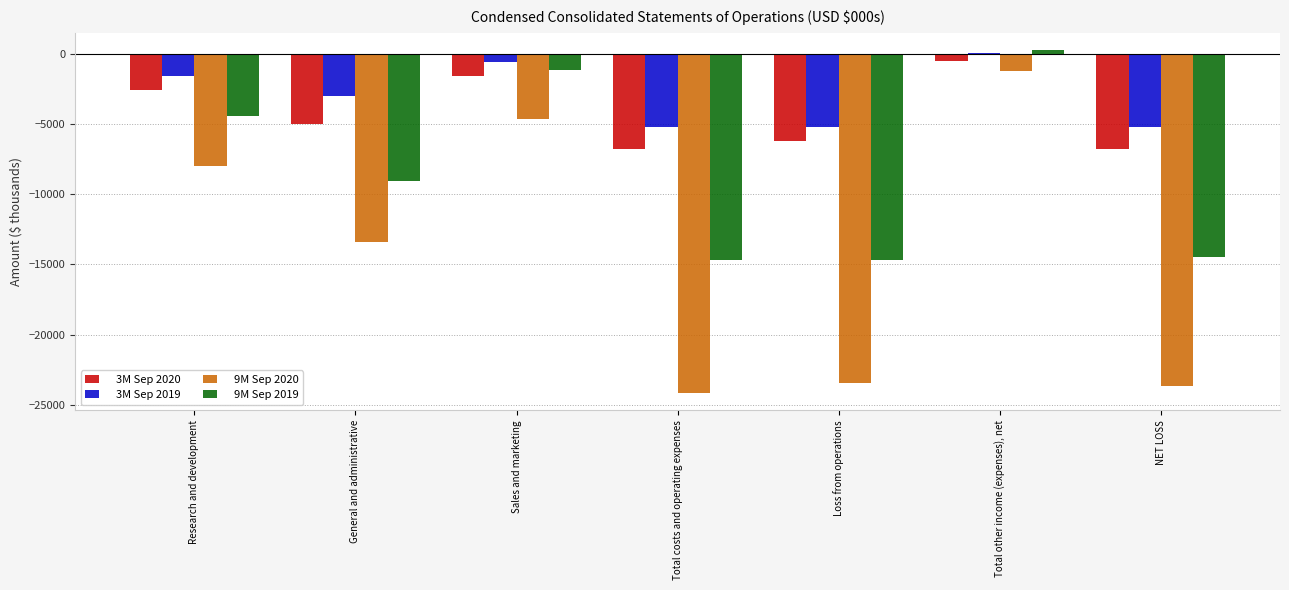

Is the value of 3M Sep 2019 at Sales and marketing greater than the value of 3M Sep 2020 at Total costs and operating expenses?

Yes